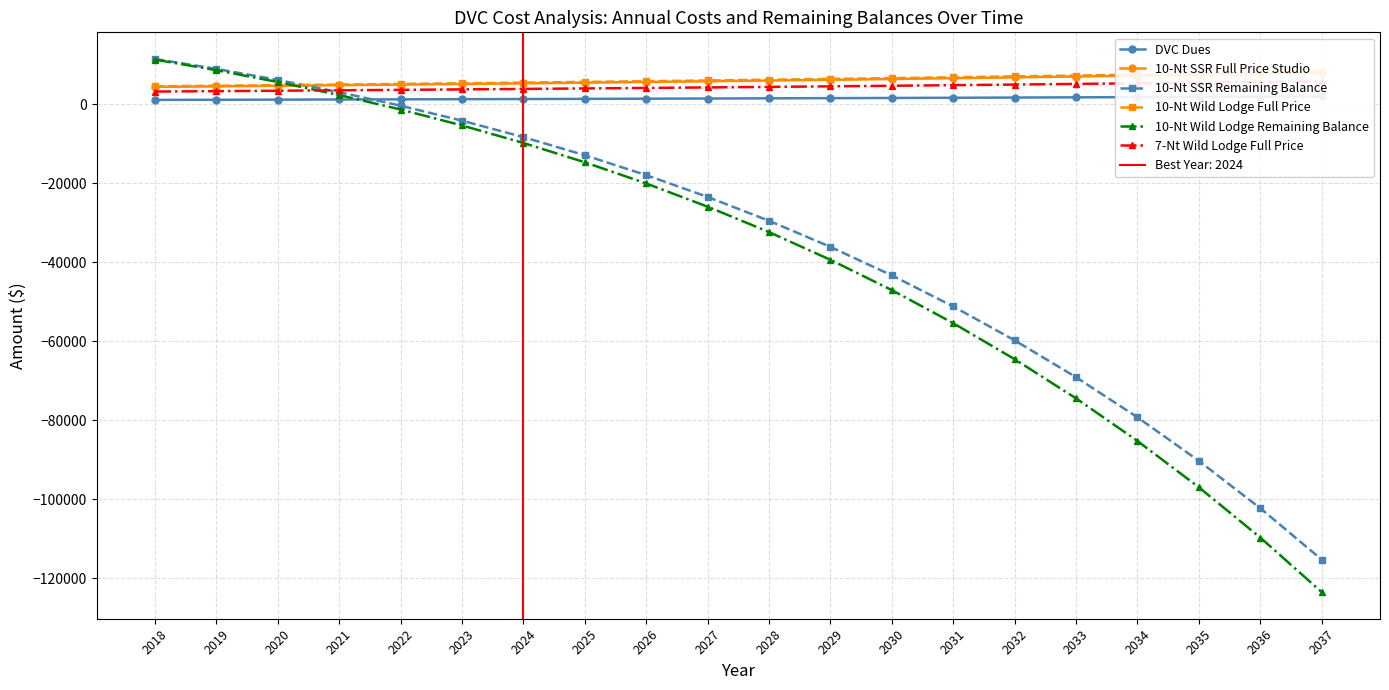

What is the lowest value of the DVC Dues series?

1075.2